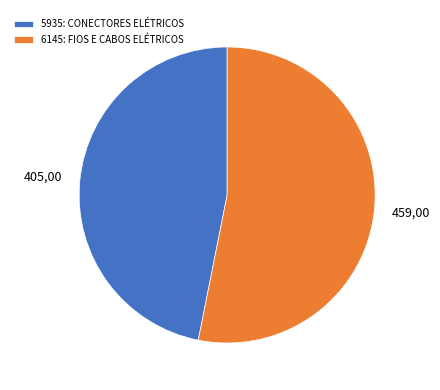

Is it true that 6145: FIOS E CABOS ELÉTRICOS is 65% of the pie?

False